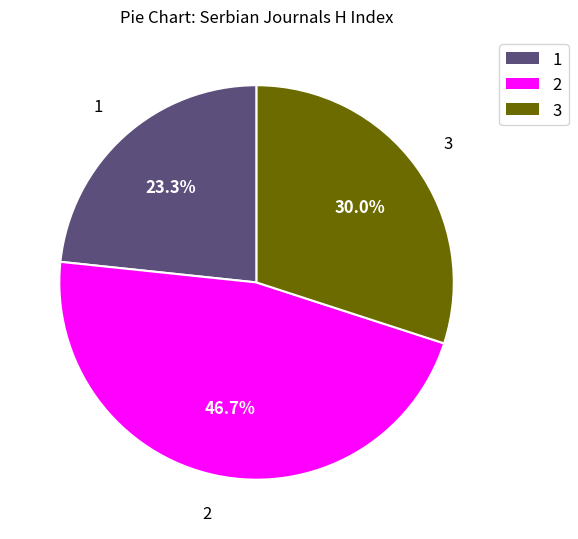

Approximately how many times larger is the value at 2 compared to 1?

2.0